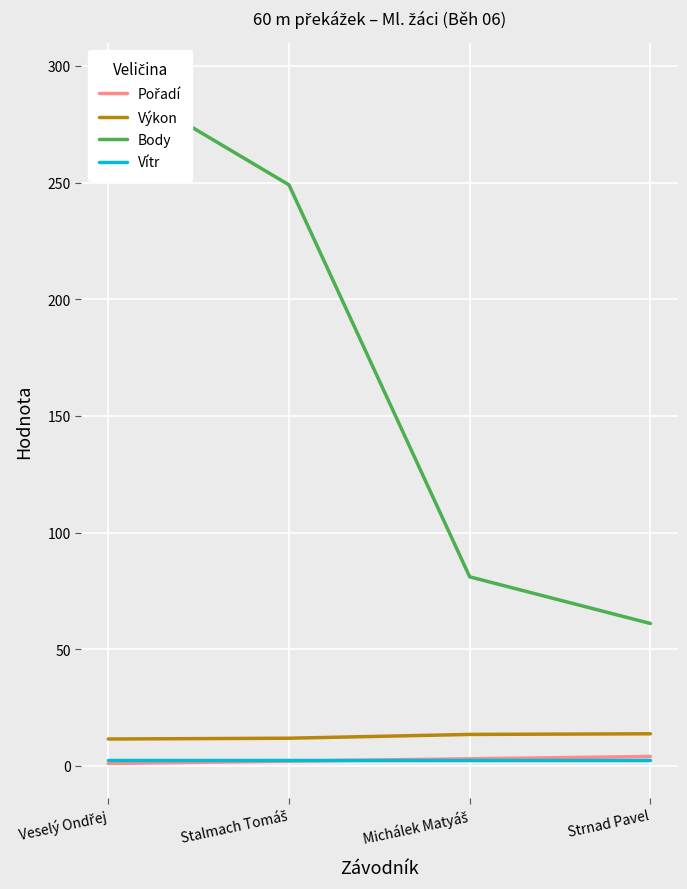

Does the chart display data point markers on the line(s)?

No